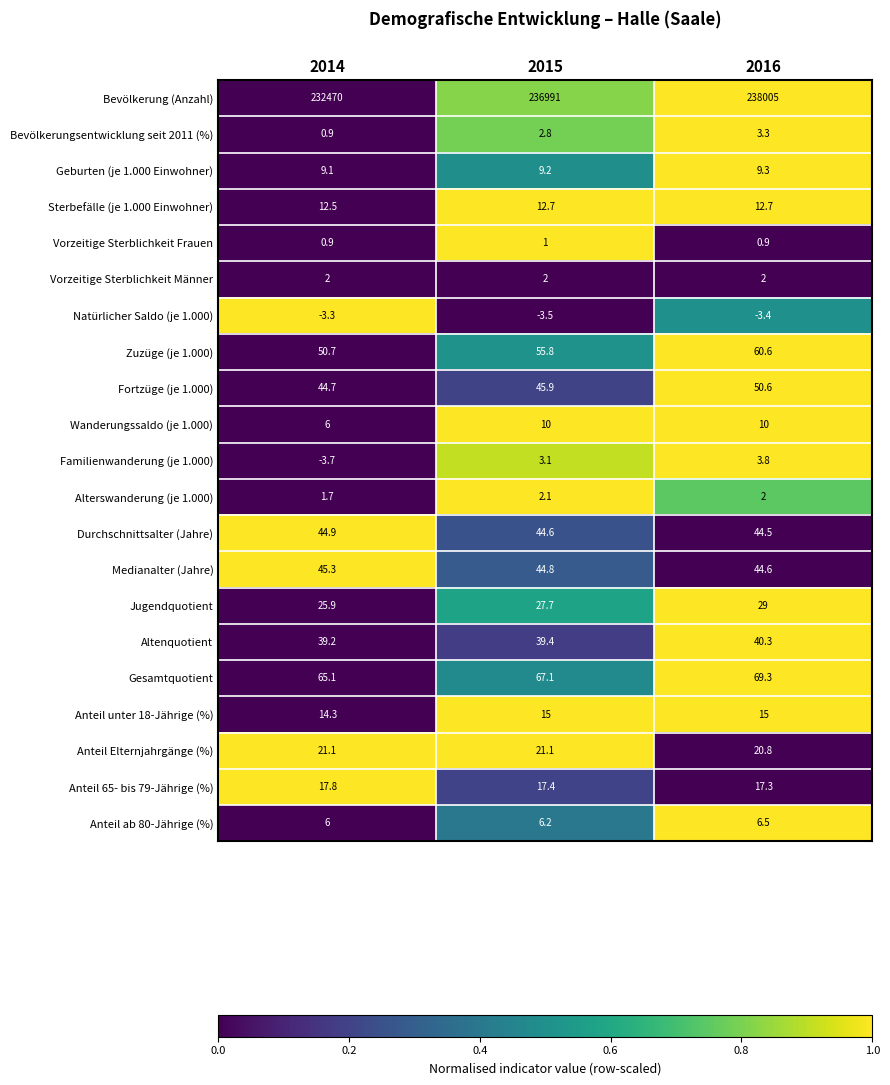

List the labels in order of Medianalter (Jahre) value, largest first.

2014, 2015, 2016